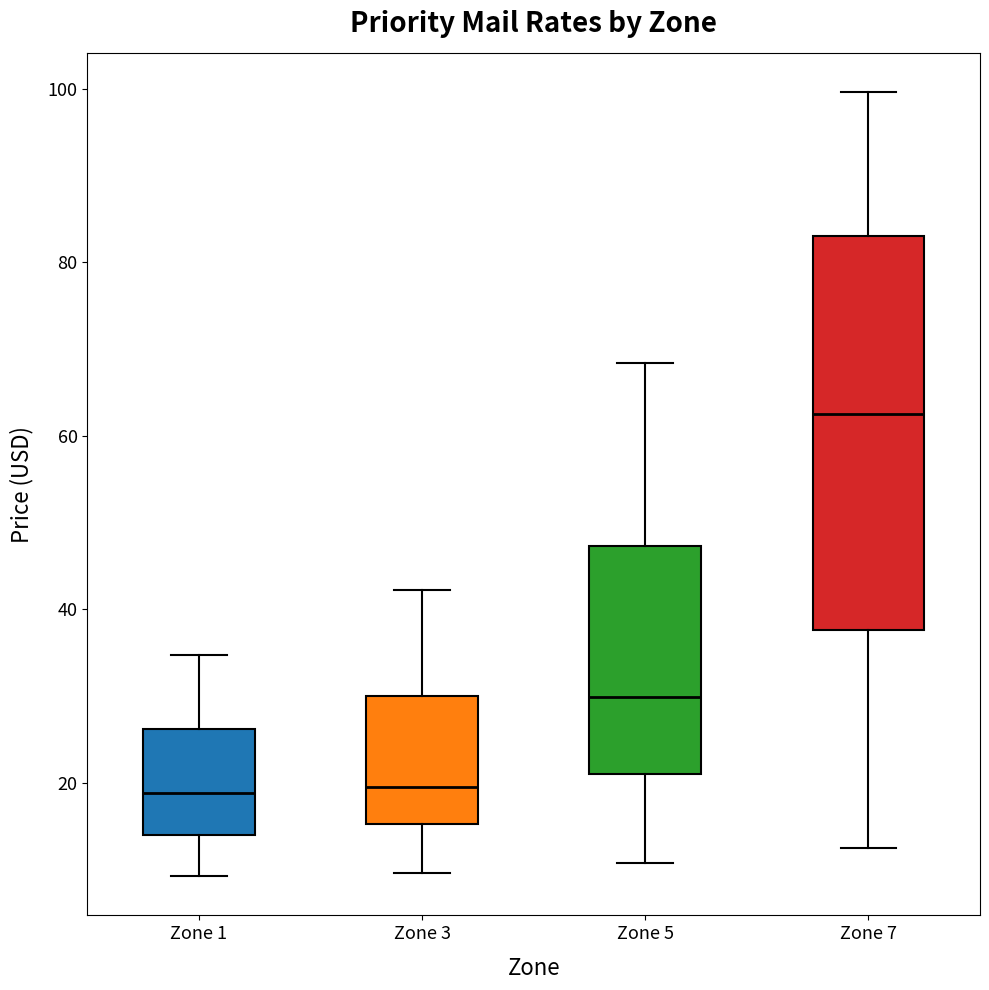

Which box is the tallest, from its lower edge to its upper edge?

Zone 7